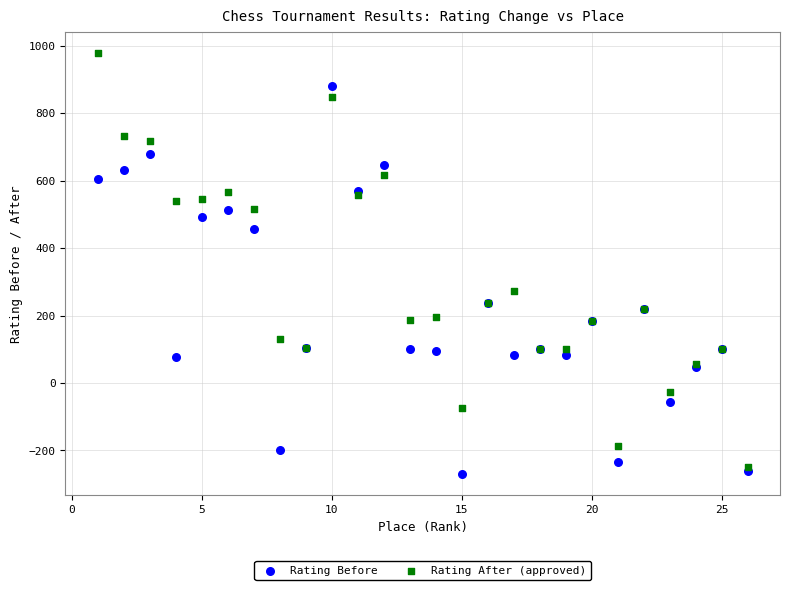

In the Rating Before series, what Y value is closest to 305?

237